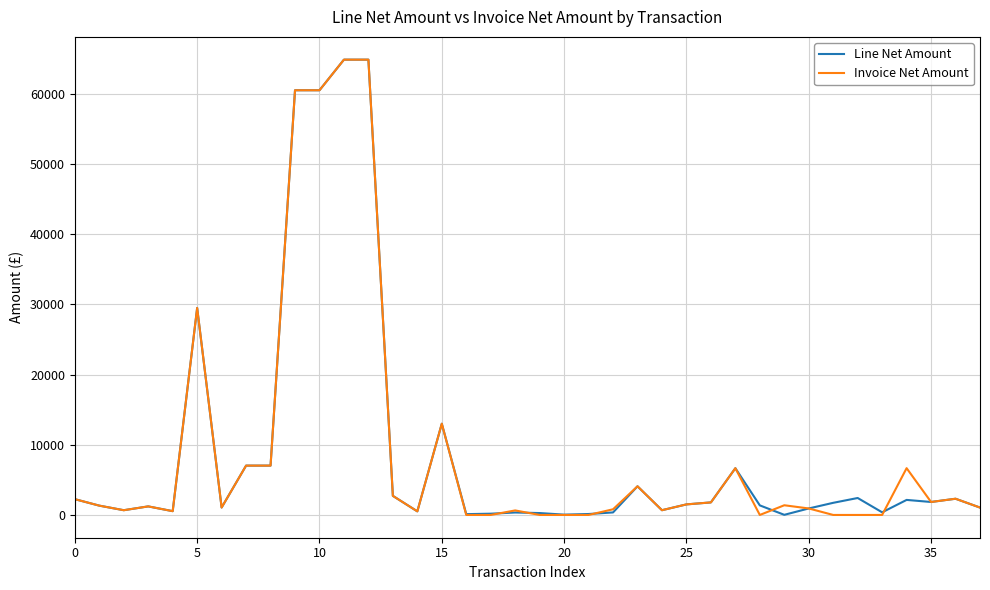

Which series has the largest range (max minus min)?

Invoice Net Amount